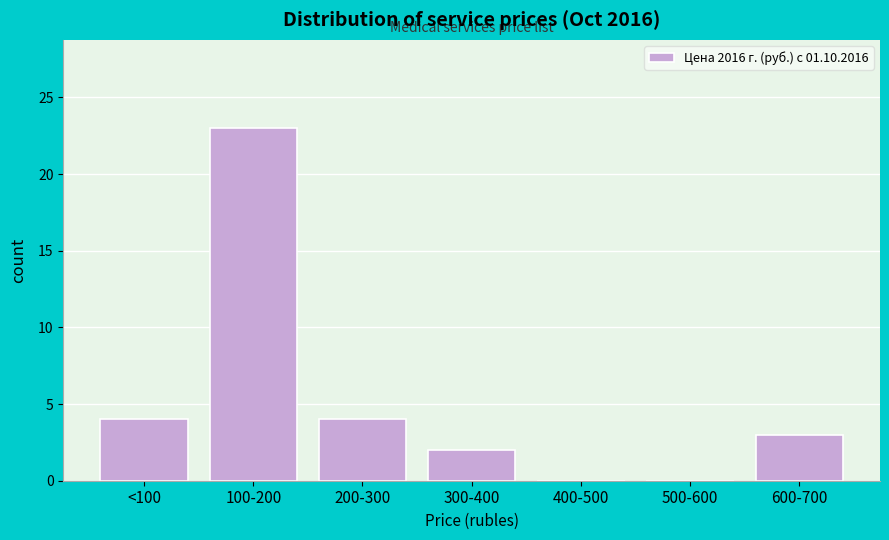

Reading left to right, extract all data points from this chart.

<100=4	100-200=23	200-300=4	300-400=2	400-500=0	500-600=0	600-700=3